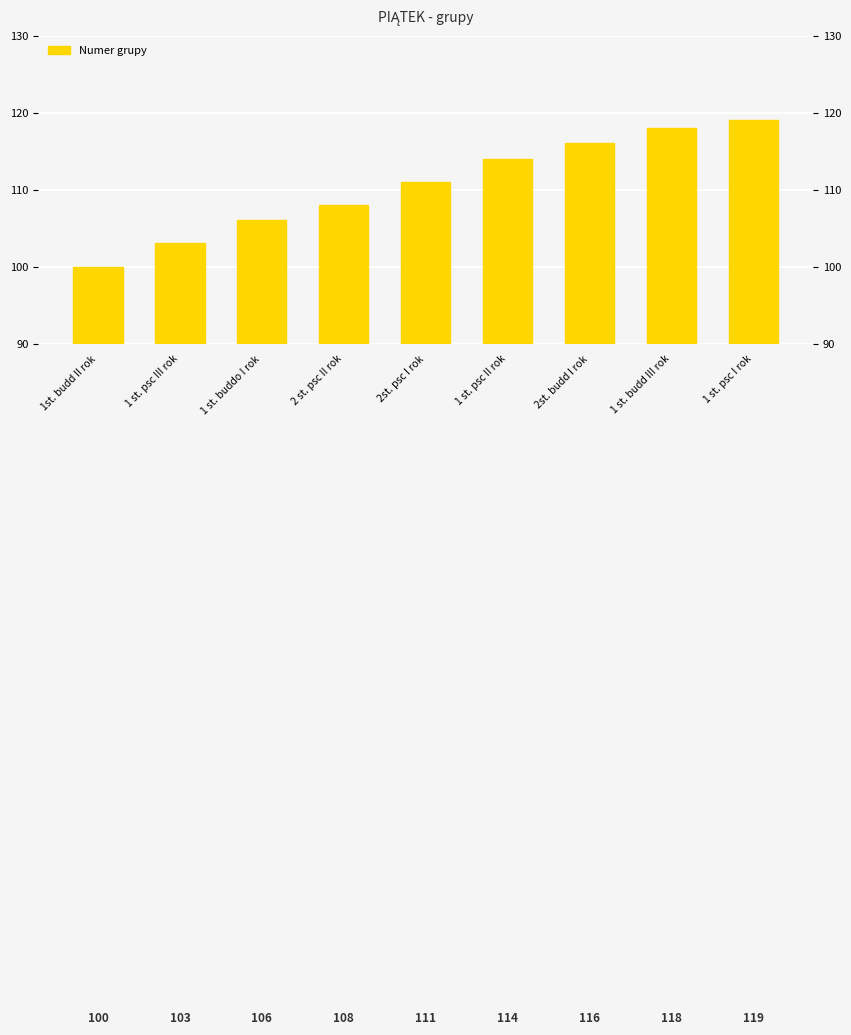

What is the sum of the values at 1 st. psc I rok and 1 st. psc II rok?

233